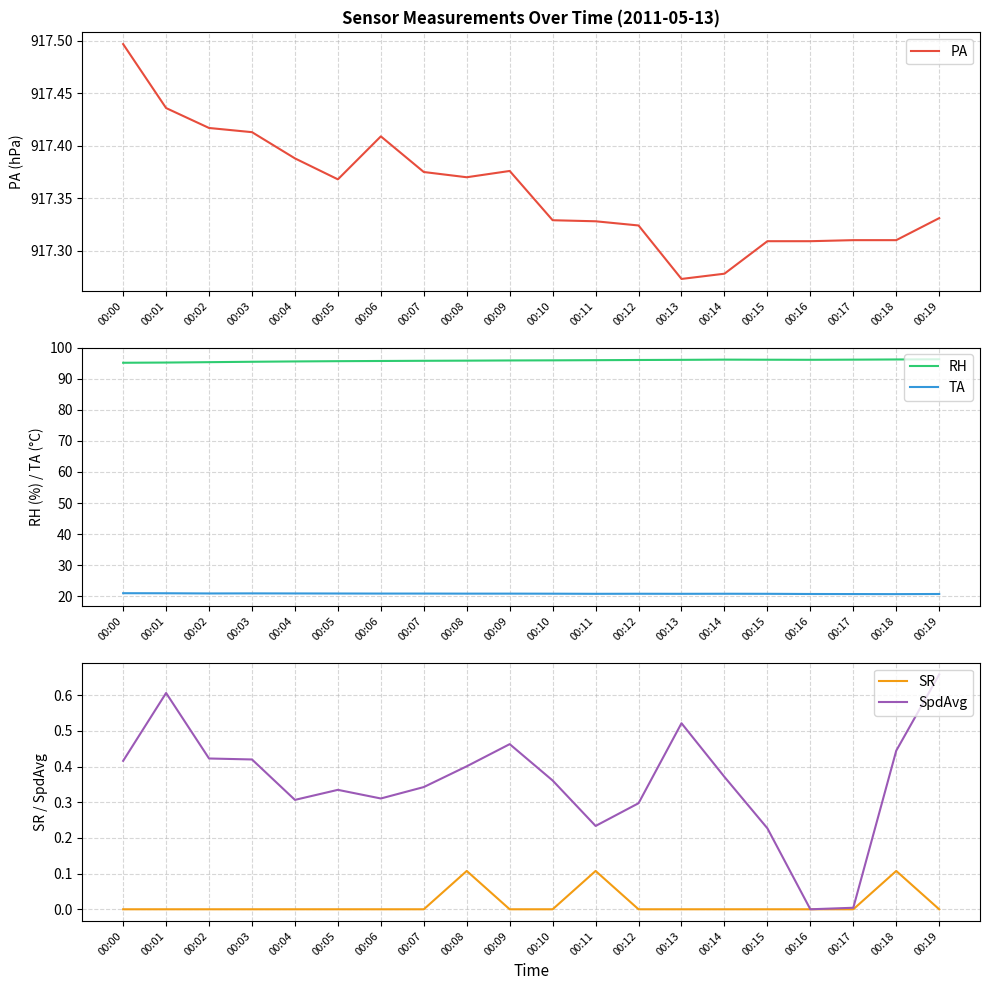

What is the greatest value displayed?

917.5